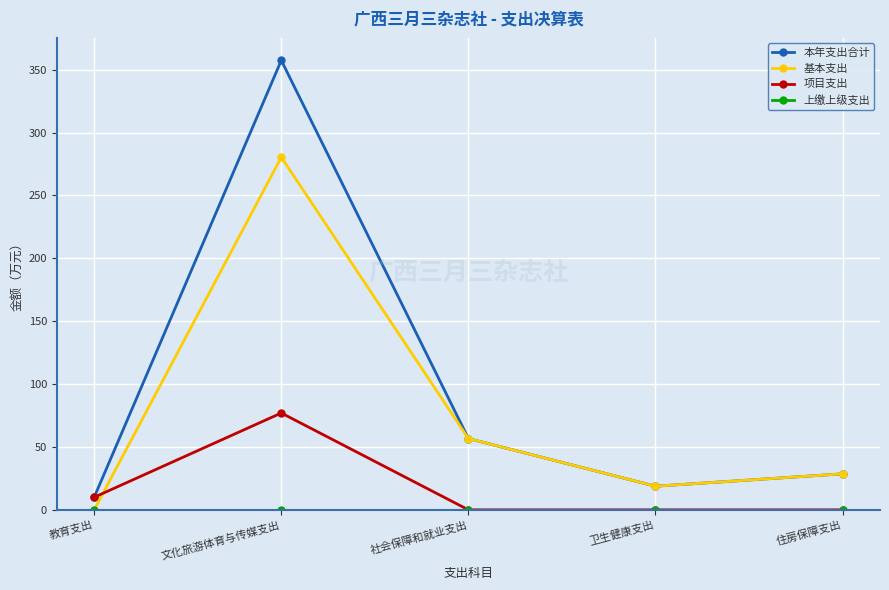

Which series has the largest range (max minus min)?

本年支出合计